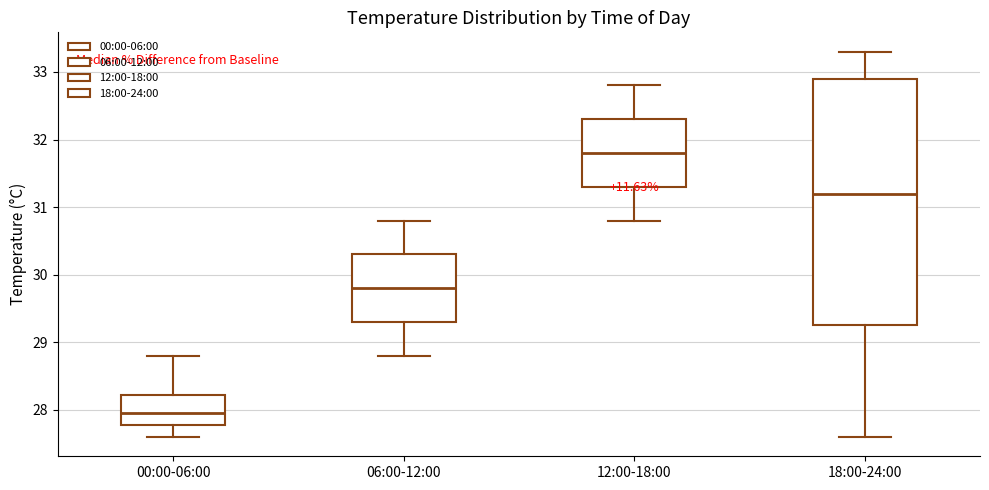

Which box's median line is the lowest?

00:00-06:00